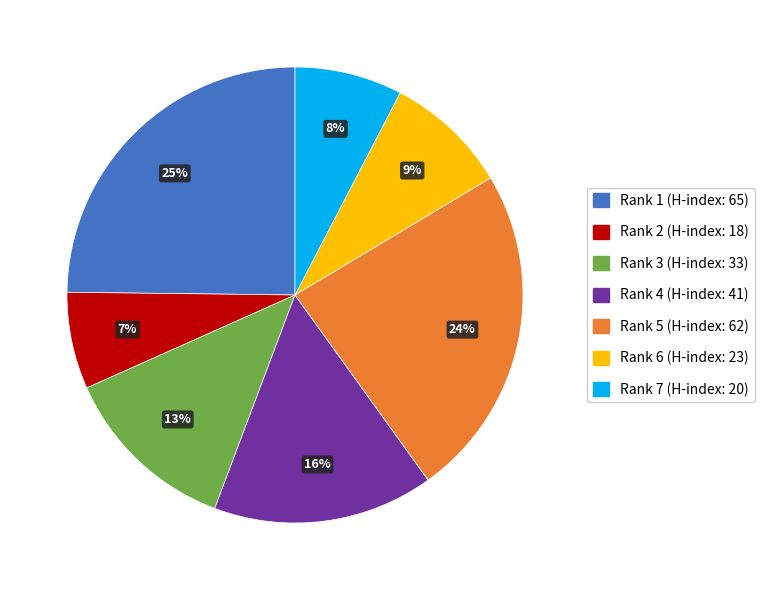

The Rank 1 (H-index: 65) slice represents 35% of the pie. True or false?

False